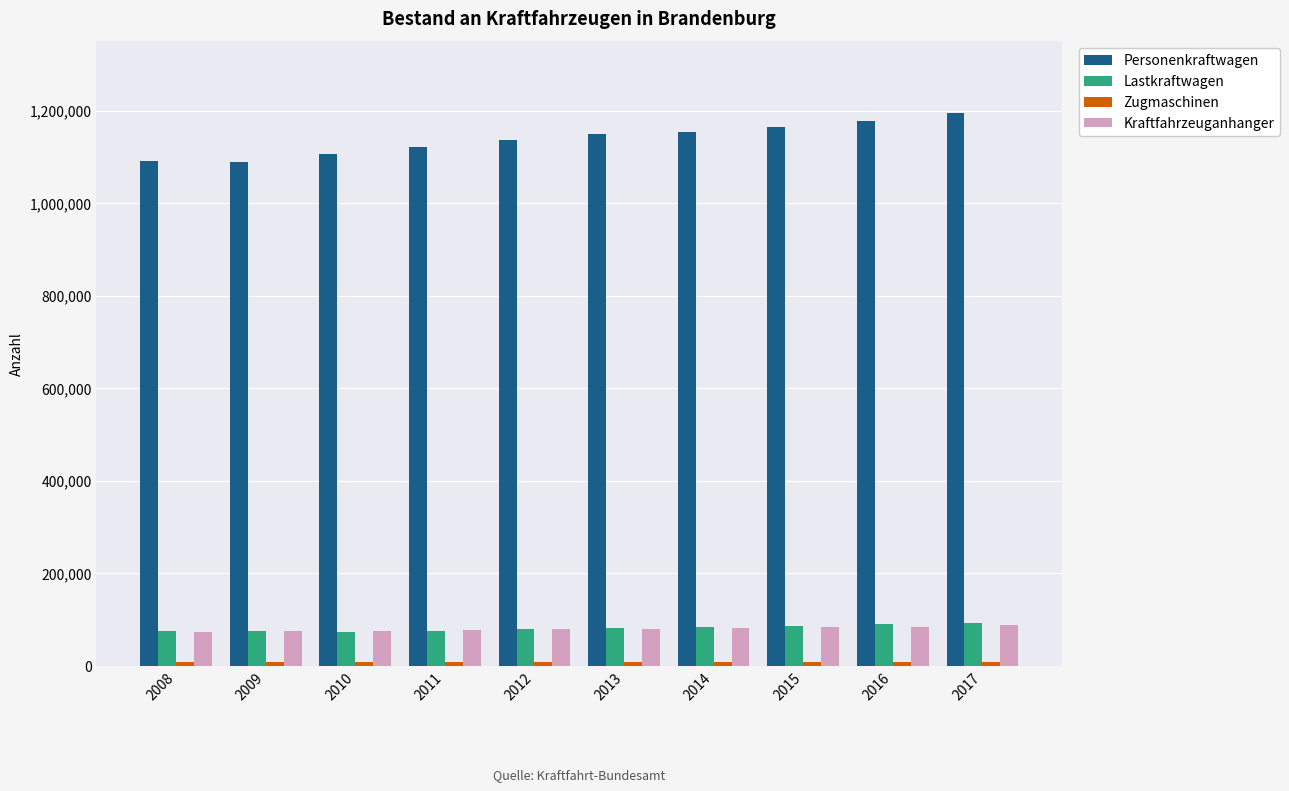

Does the chart contain any negative values?

No